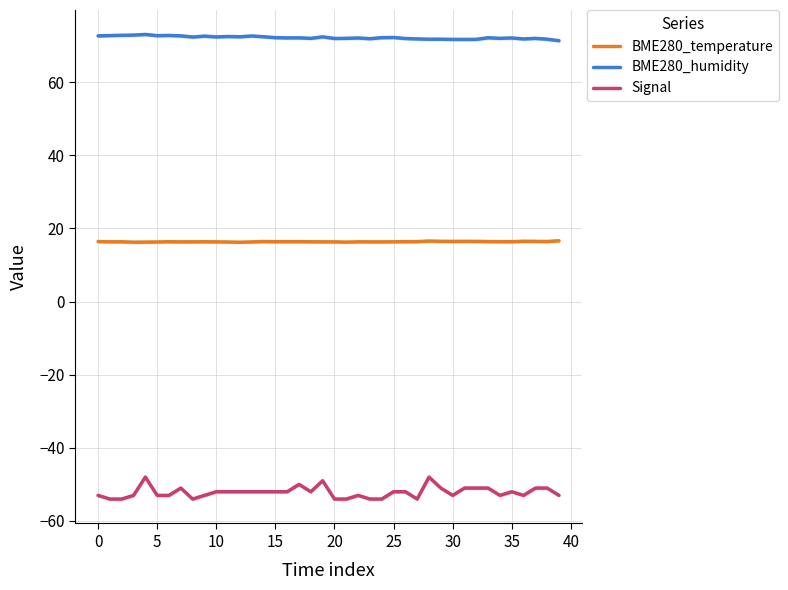

True or false: Signal and BME280_humidity intersect in this chart.

False